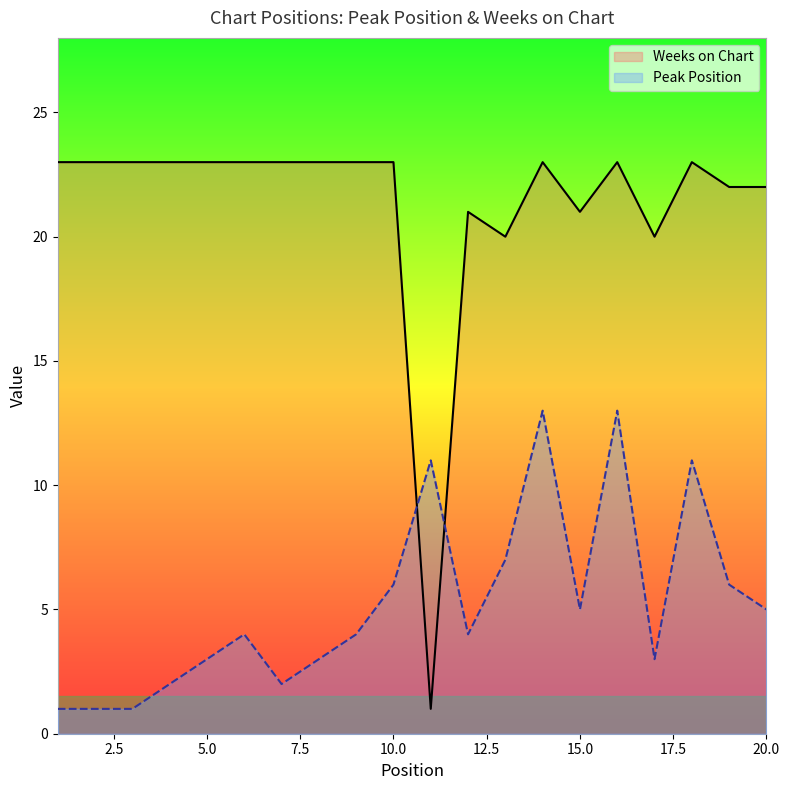

The value of Weeks on Chart at 3 is 23. True or false?

True